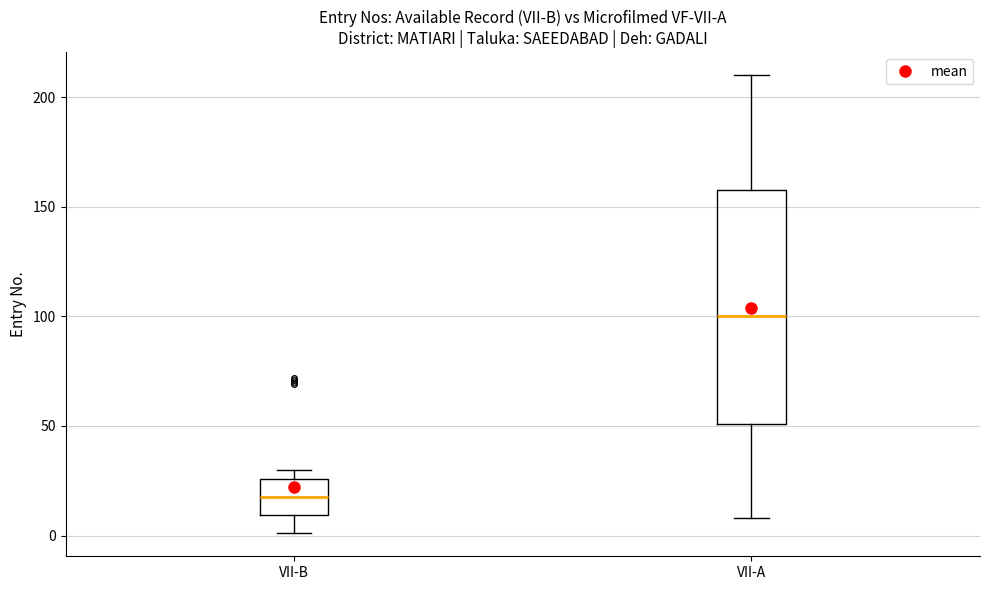

Reading left to right, read every box against the y-axis: the position of its median line, the range the box covers, and the ends of its whiskers. The values are not printed on the chart, so give them approximately, as read against the axis.

VII-B: median 20, box 10 to 25, whiskers 0 to 30
VII-A: median 100, box 50 to 160, whiskers 10 to 210